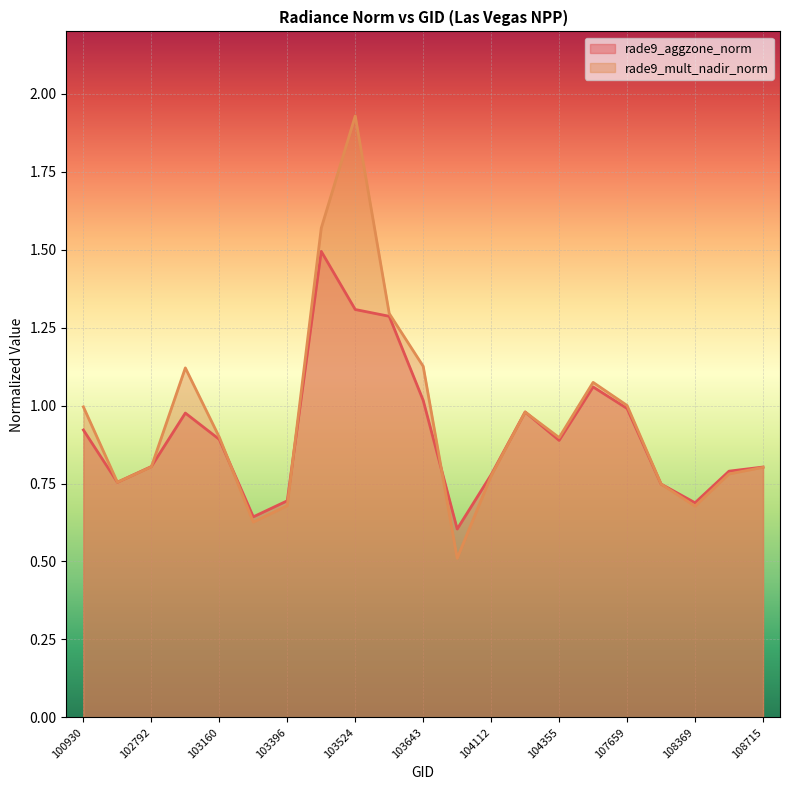

How many intersections are there between rade9_aggzone_norm and rade9_mult_nadir_norm?

5